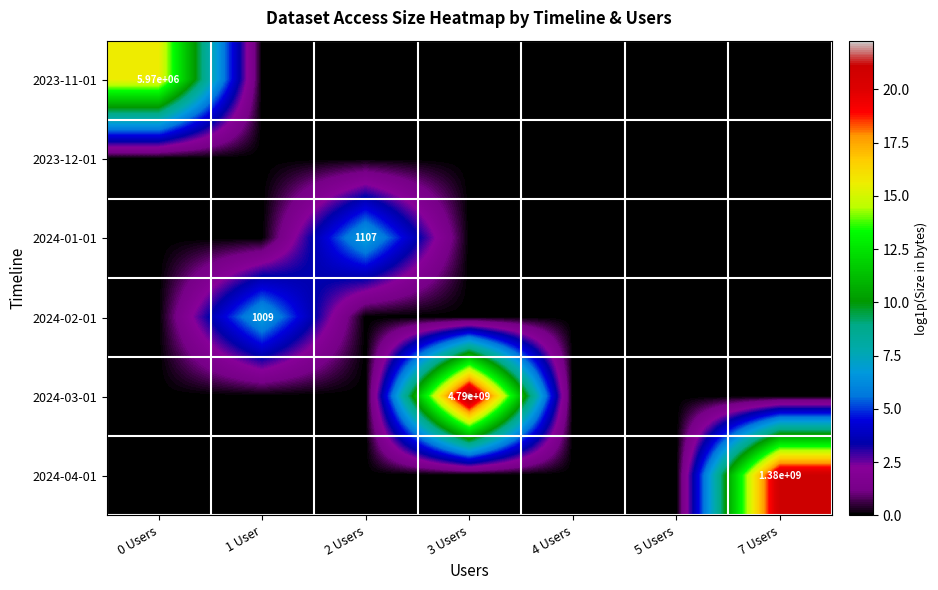

True or false: 2023-11-01 has a value of 3662740 at 0 Users.

False